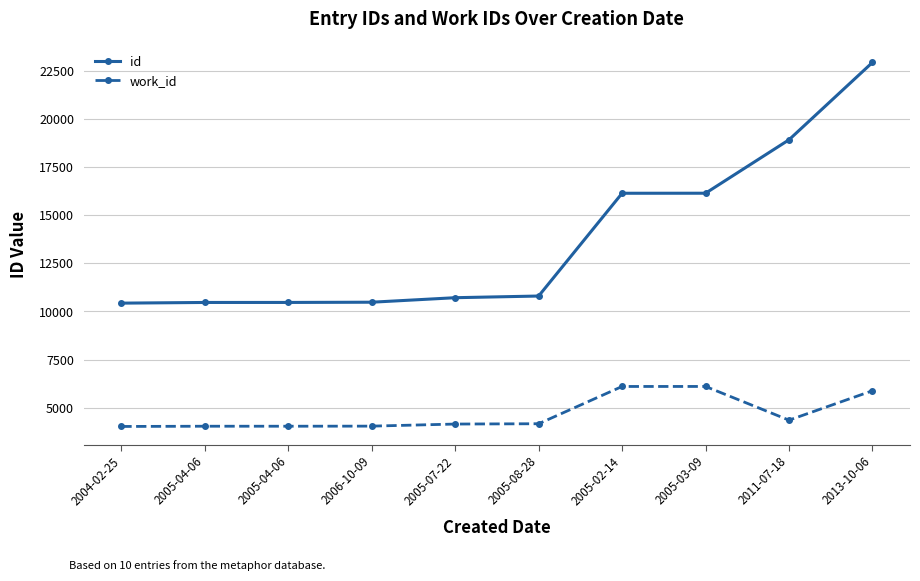

What is the difference between the work_id values at 2013-10-06 and 2005-07-22?

1729